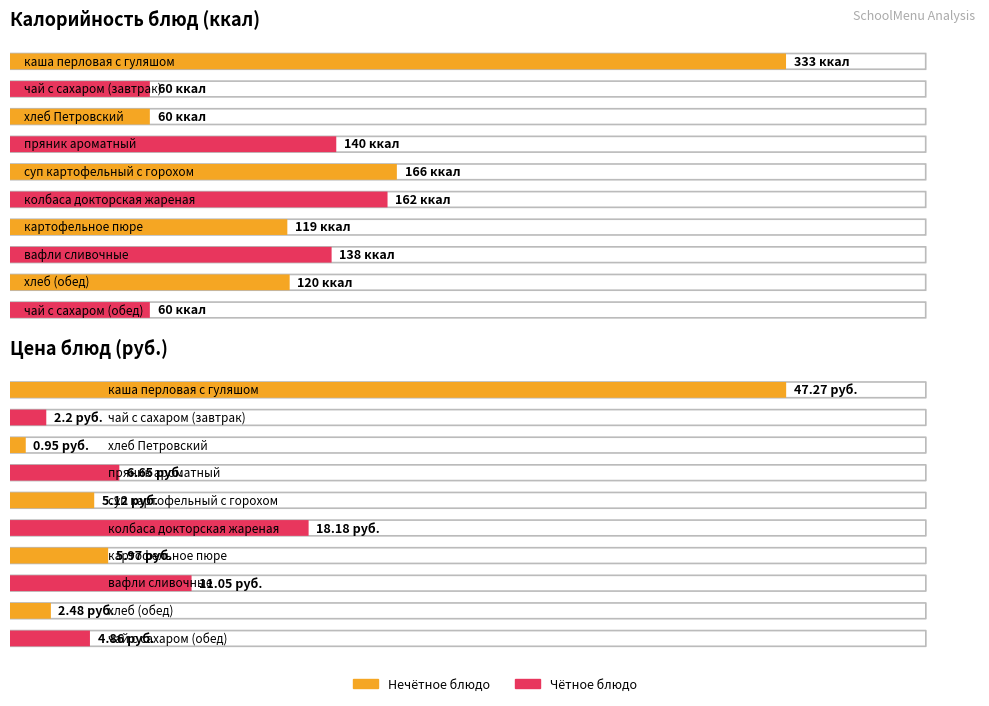

At which label is Цена closest to 24?

колбаса докторская жареная